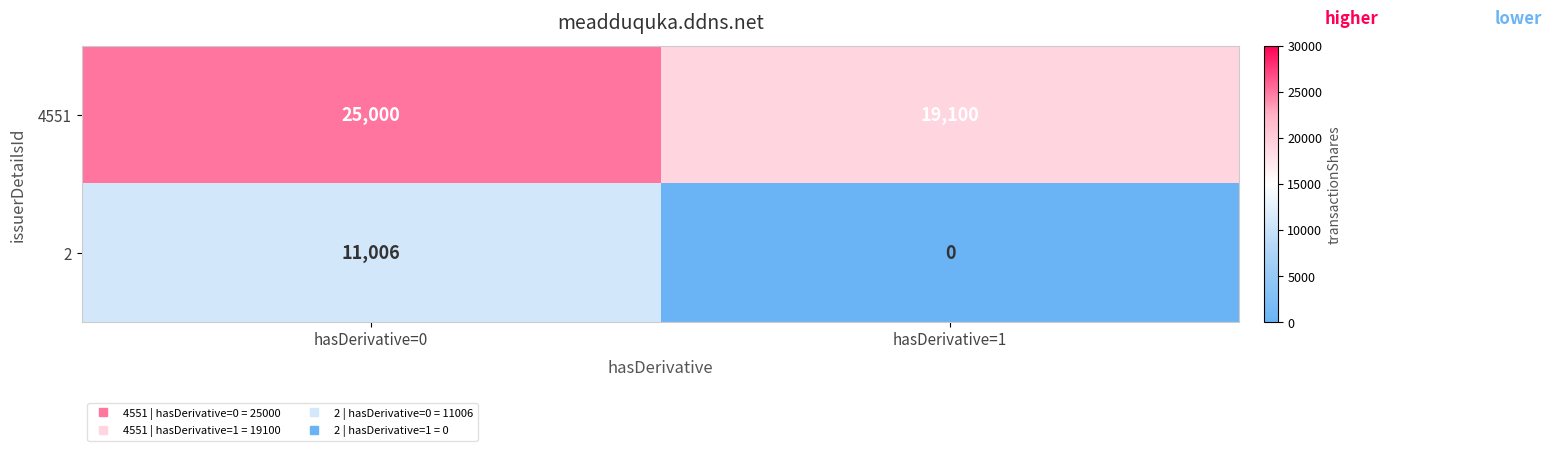

Reading left to right, extract all data points from this chart.

4551: hasDerivative=0=25000	hasDerivative=1=19100
2: hasDerivative=0=11006	hasDerivative=1=0